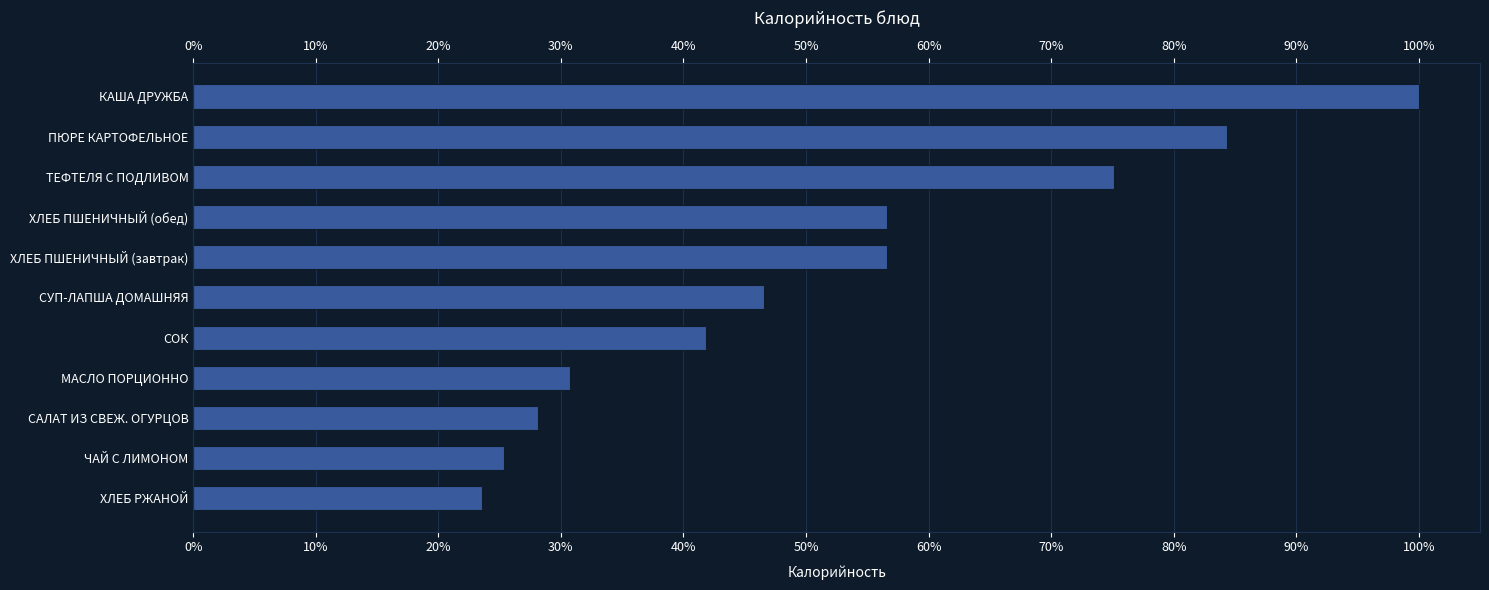

What is the change in value from ХЛЕБ ПШЕНИЧНЫЙ (завтрак) to ЧАЙ С ЛИМОНОМ?

-31.3